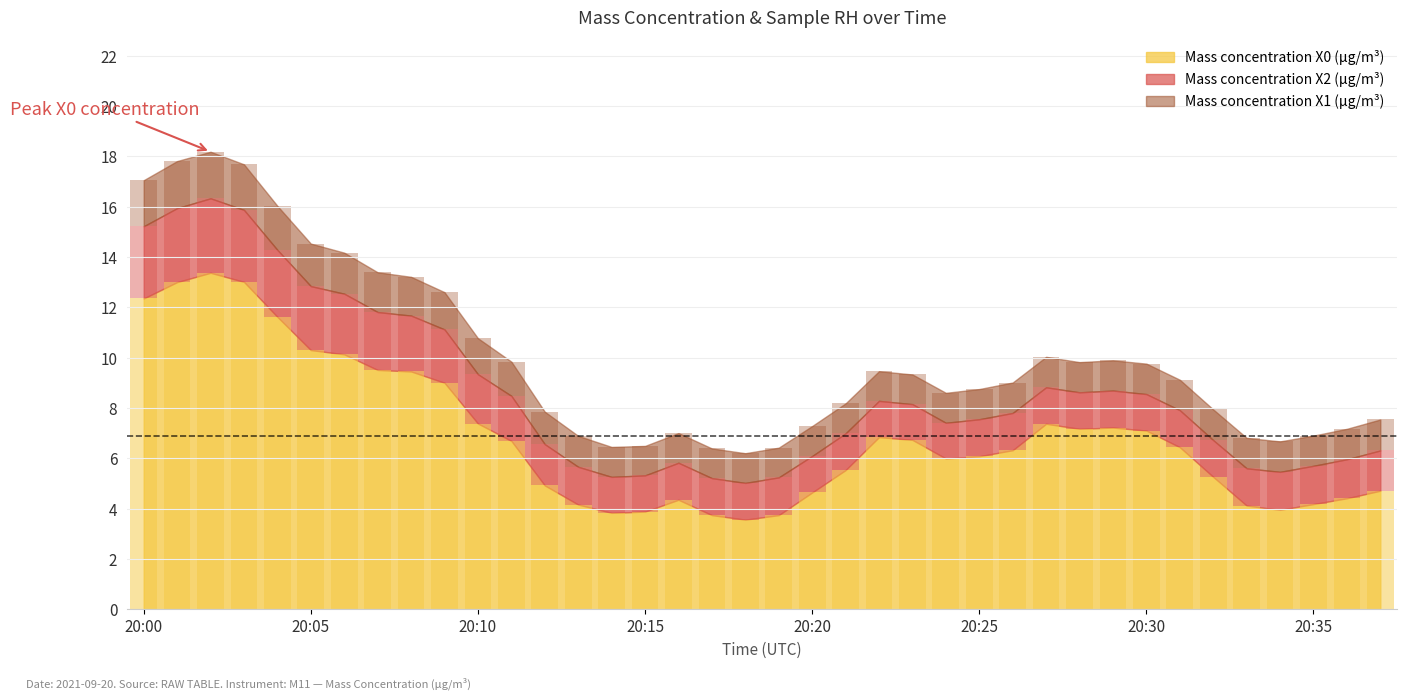

Rank the series at 20:01 from highest to lowest value.

Mass concentration X0 (μg/m³), Mass concentration X2 (μg/m³), Mass concentration X1 (μg/m³)